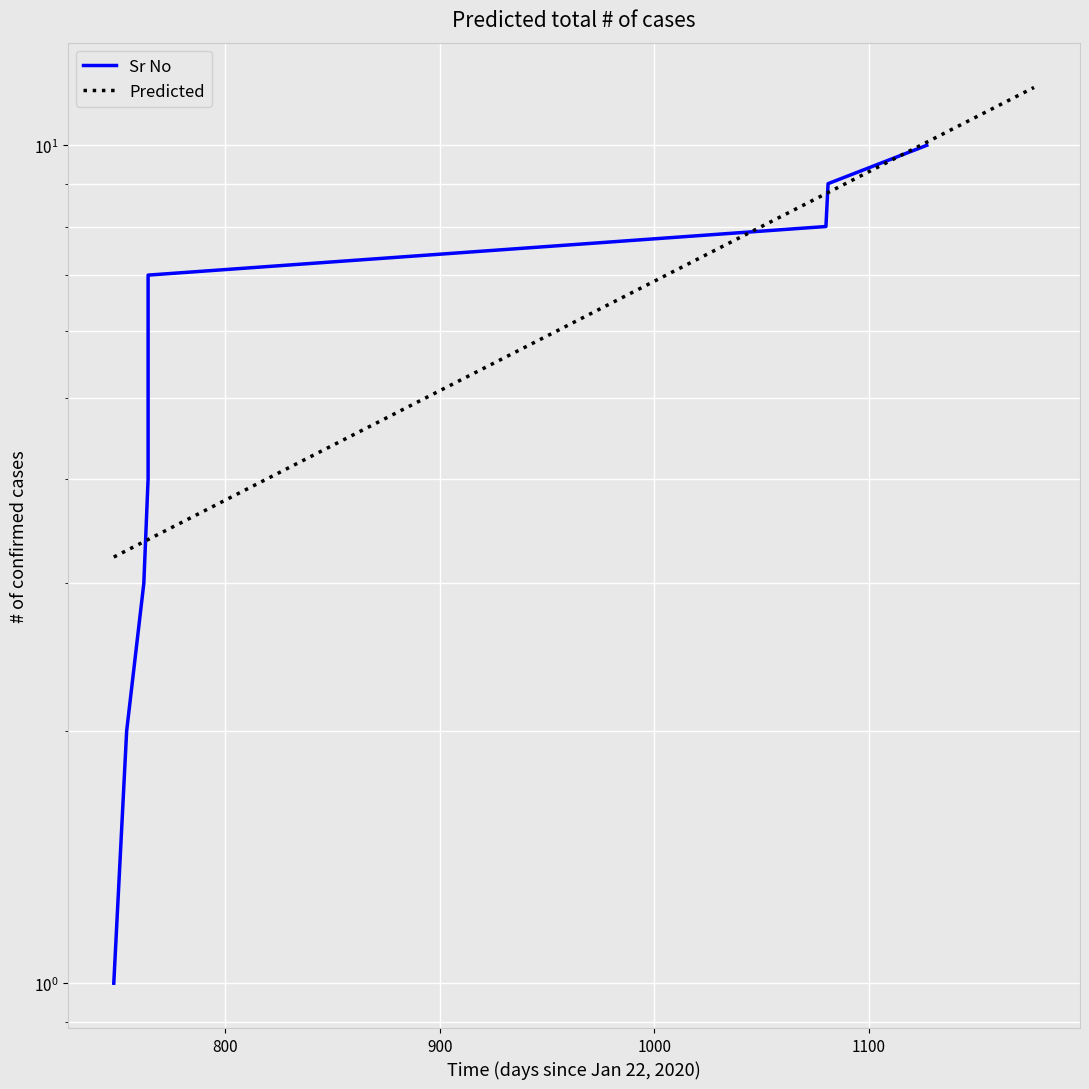

Count the number of categories in the chart.

10